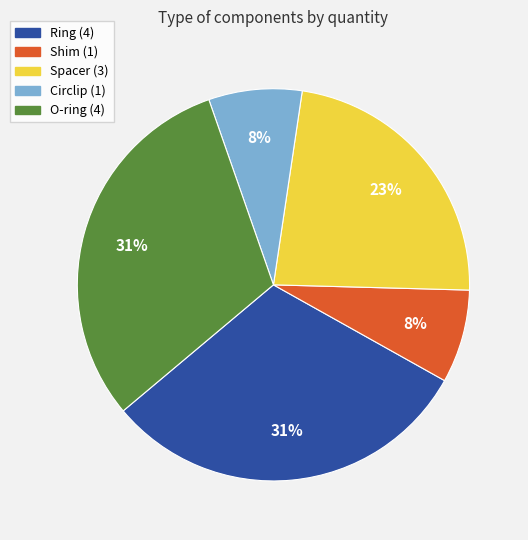

The Spacer slice represents 23% of the pie. True or false?

True